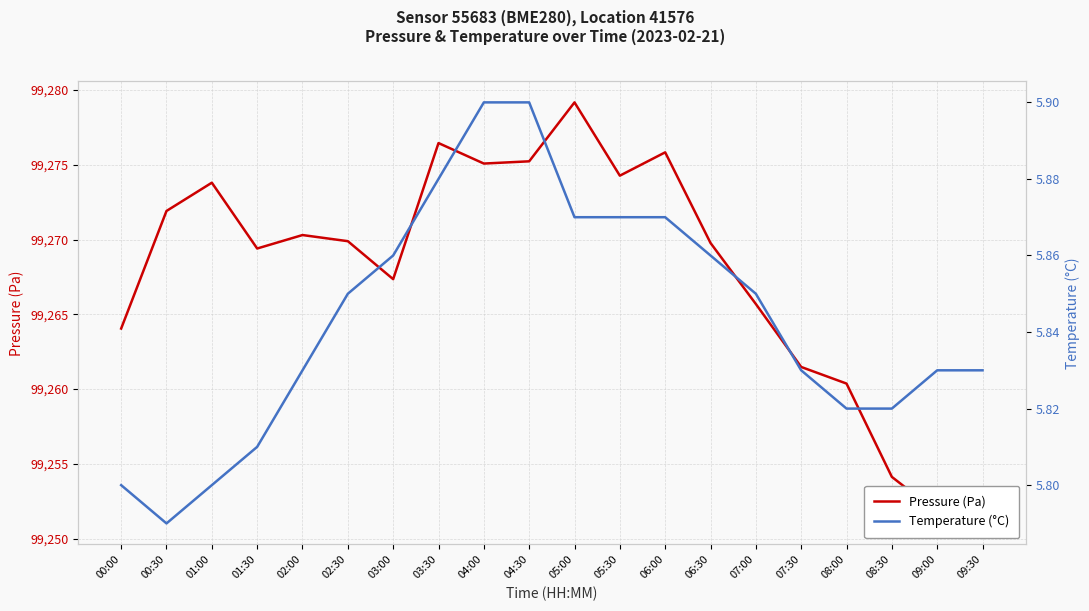

What is the label of the 9th point from the right?

05:30